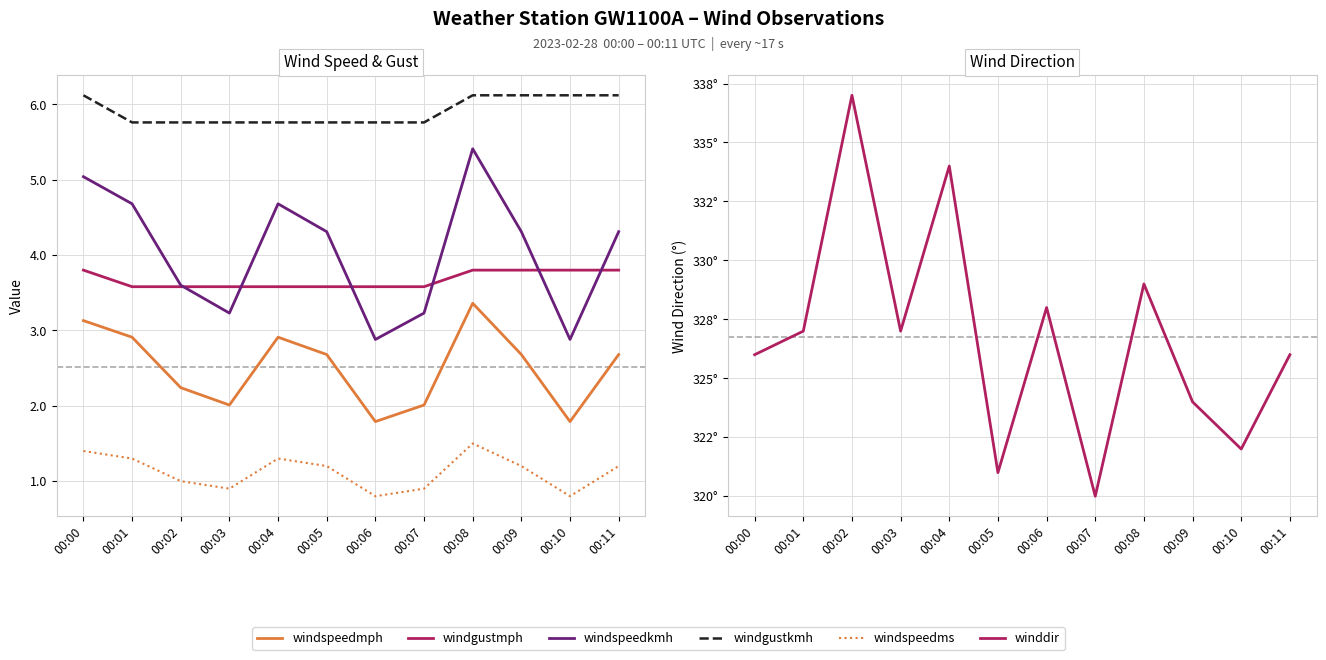

At which category is the sum across all series the highest?

00:02